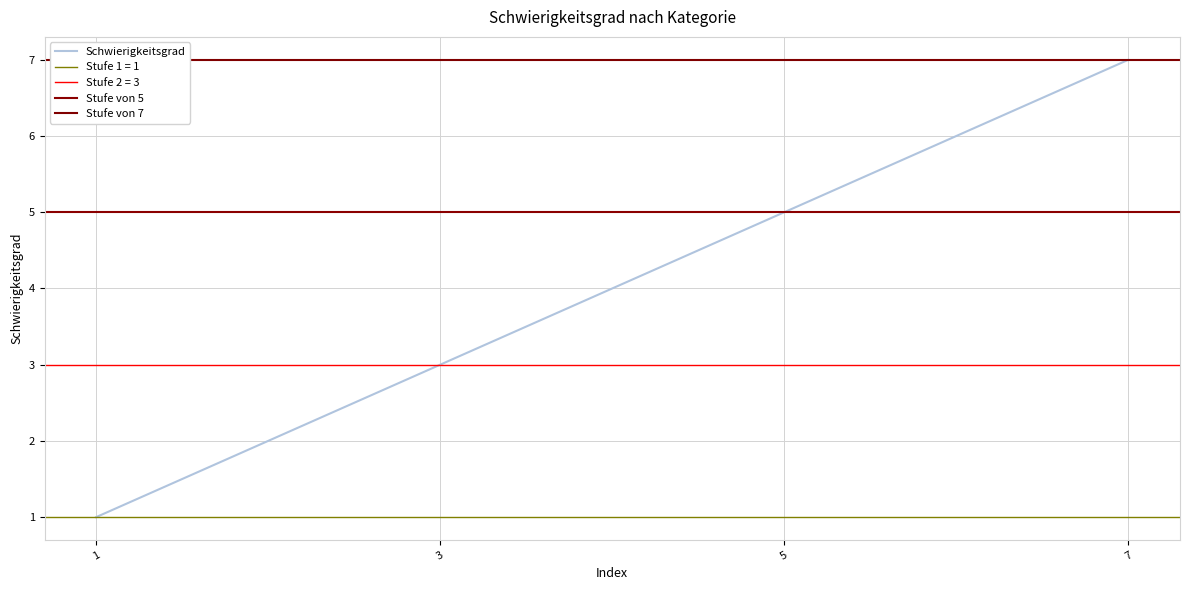

Reading left to right, extract all data points from this chart.

1	3	5	7